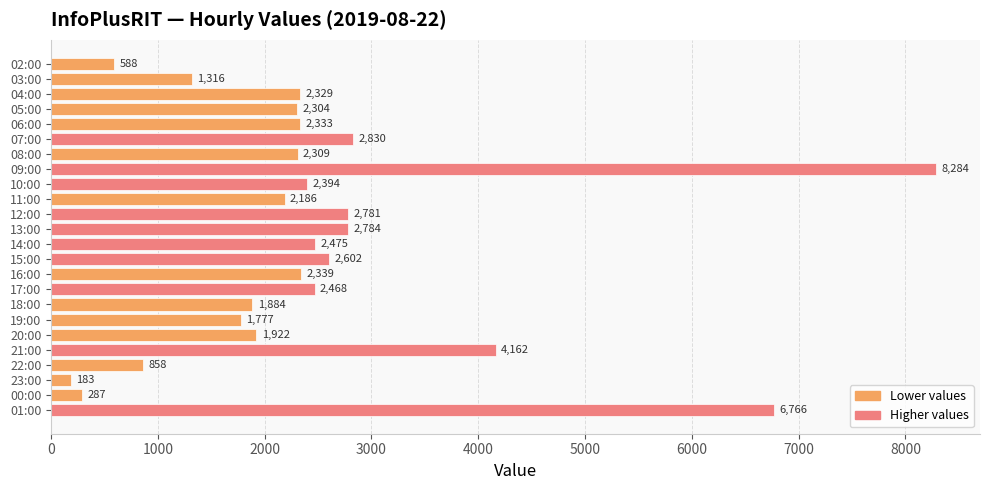

What is the difference between the second highest and second lowest values?

6479